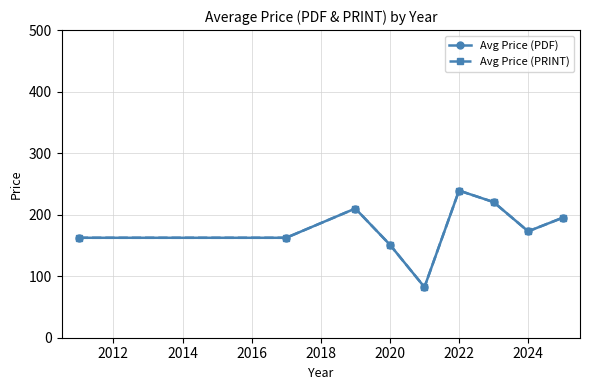

Is this an area chart (filled region under the line)?

No